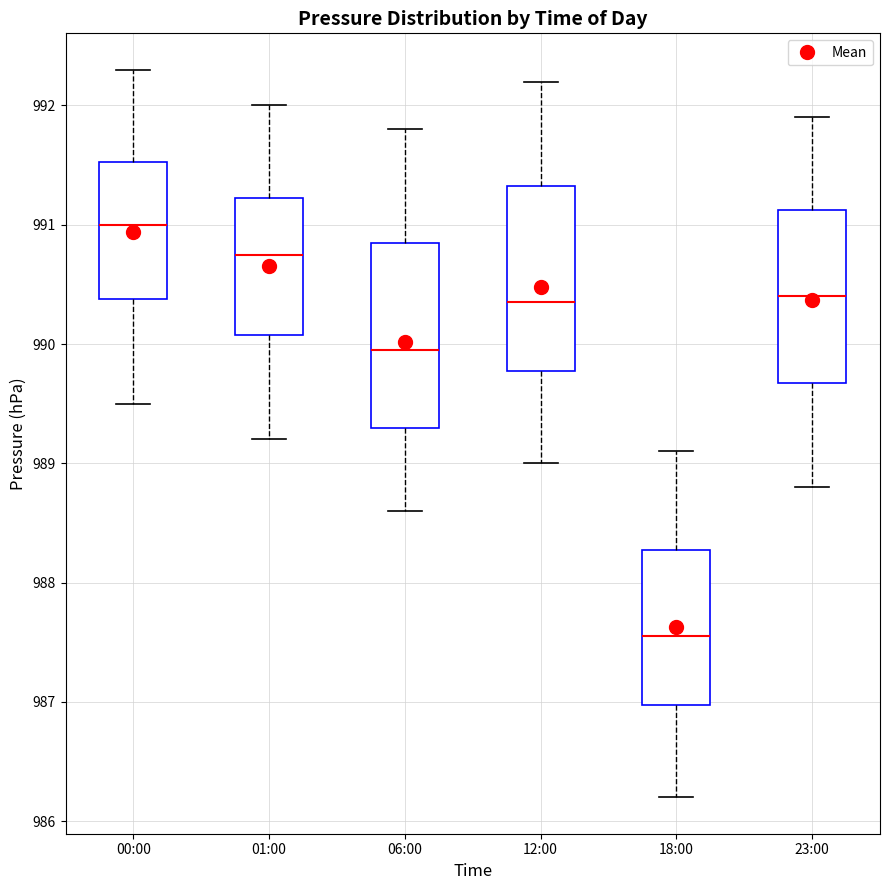

Which box has the highest median line?

00:00